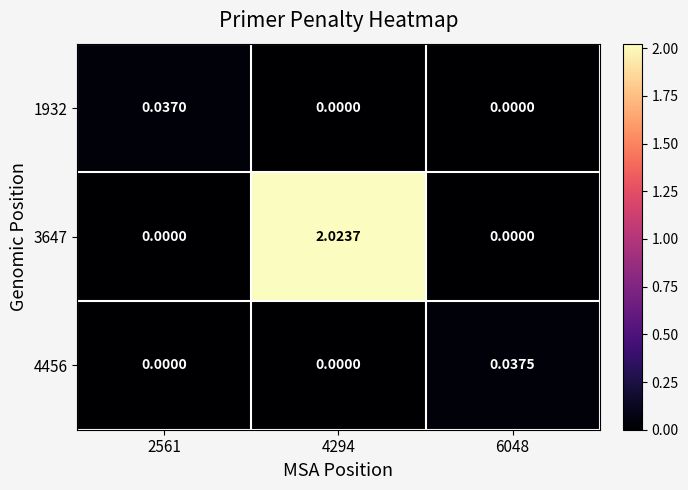

Count the number of categories in the chart.

3